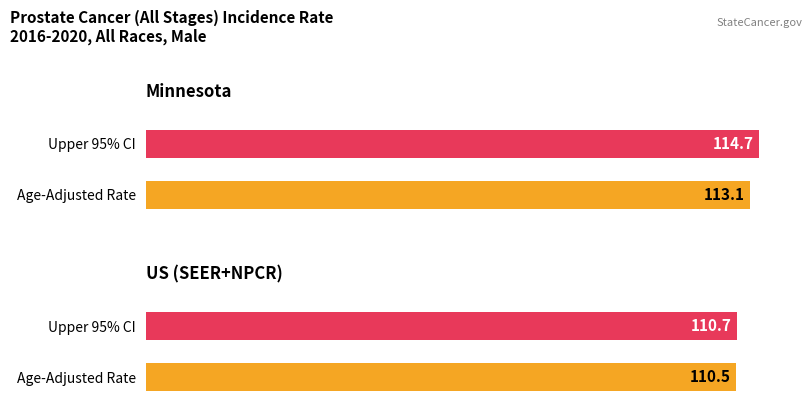

The value of Upper 95% CI at Minnesota is 114.7. True or false?

True